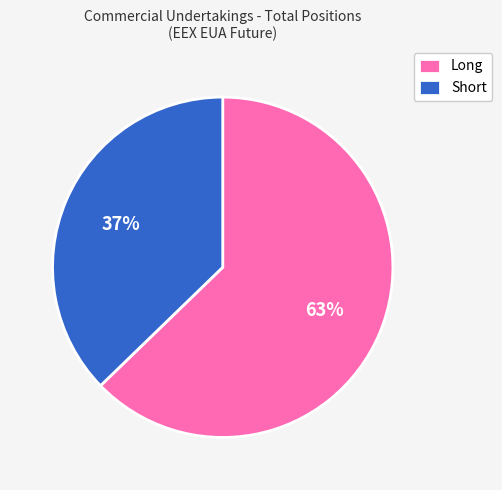

To the nearest percent, what is the average slice percentage?

50%